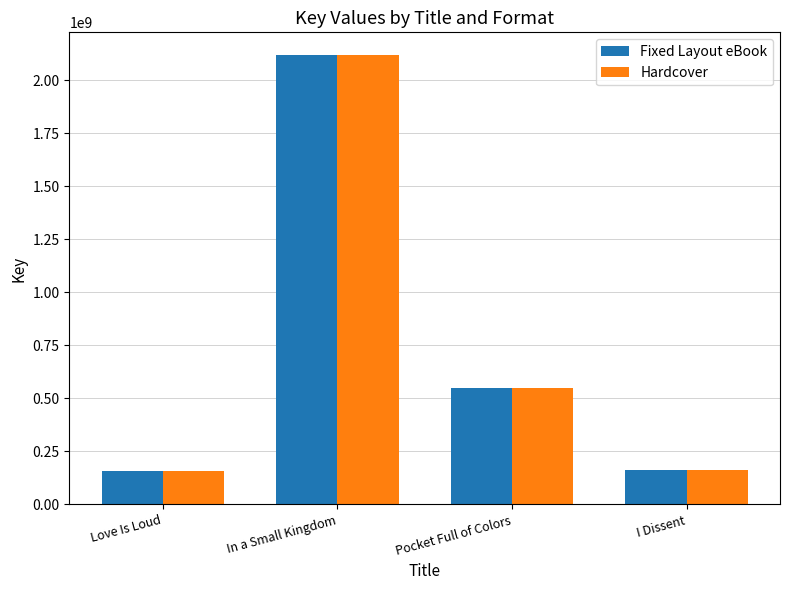

True or false: Hardcover has a value of 56948298 at I Dissent.

False